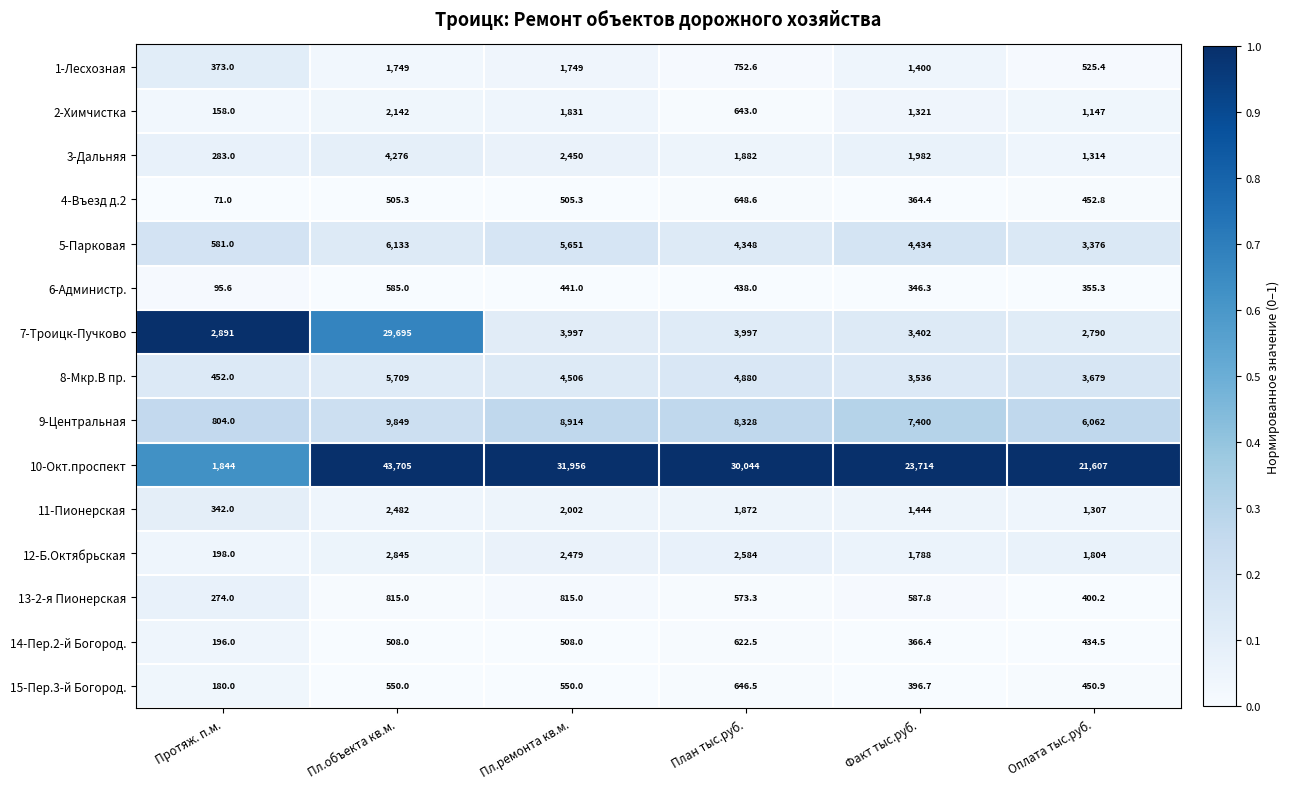

The 10-Окт.проспект series shows 36275.9 at Оплата тыс.руб.. True or false?

False